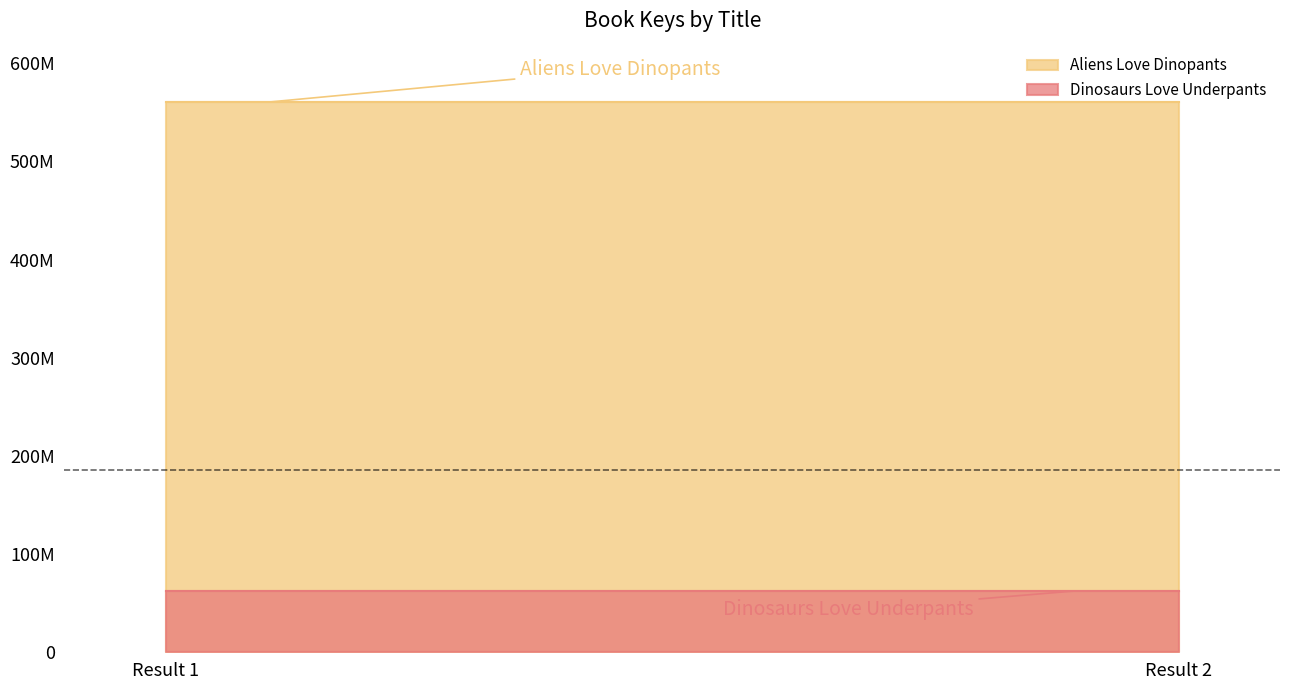

How many data points does each series have?

2